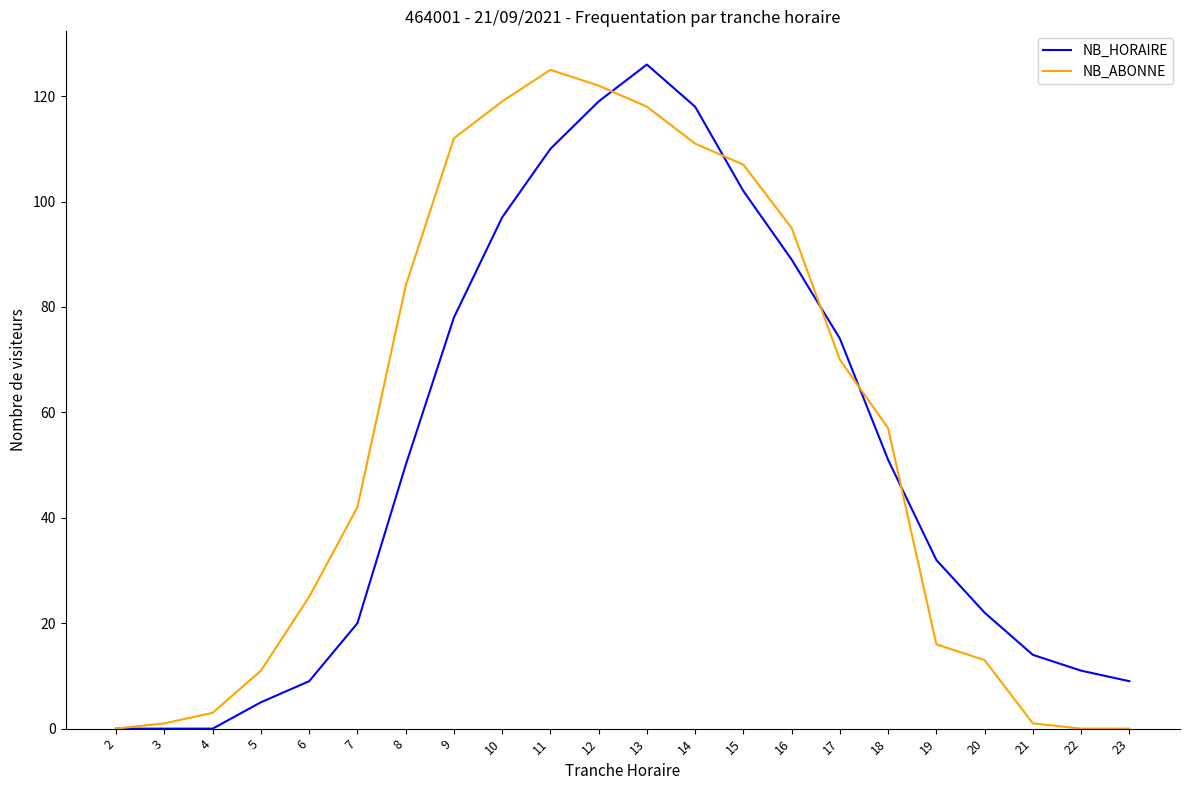

Is it true that NB_HORAIRE equals 14 at 21?

True